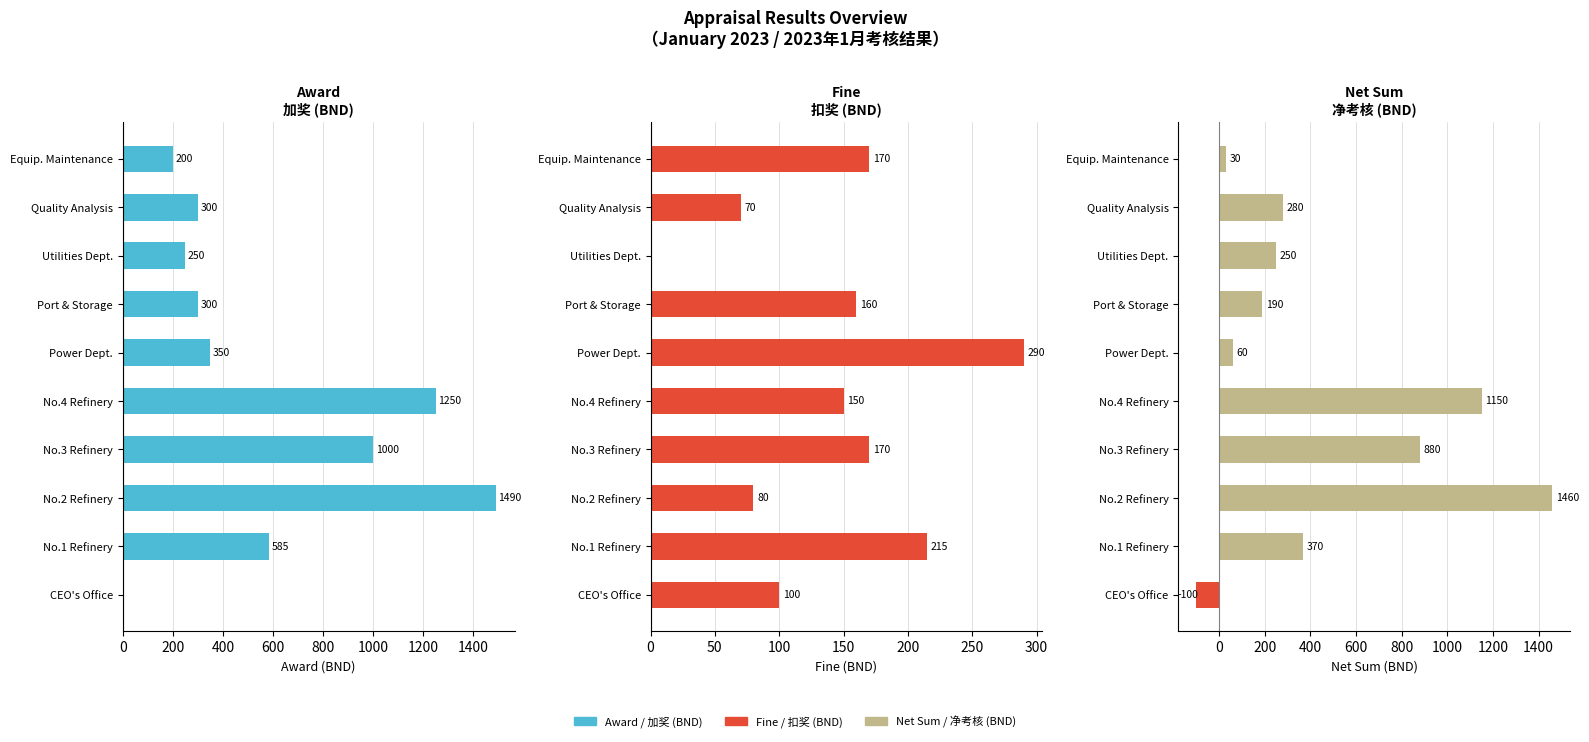

What is the value of the Award (BND) bar at the 9th from the left?

300